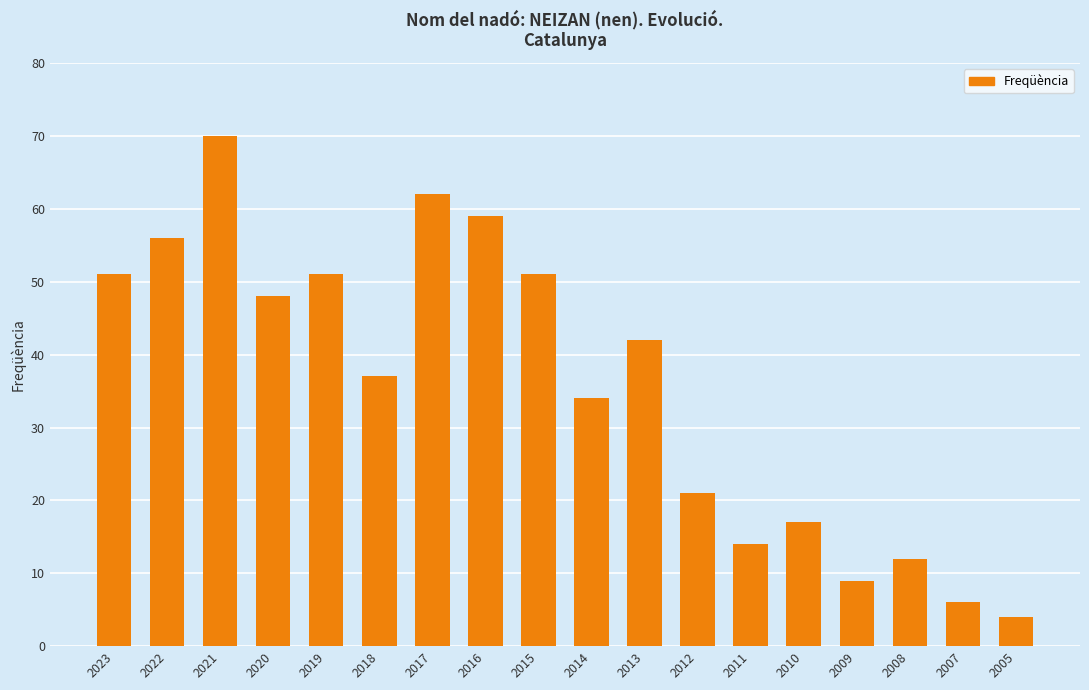

What is the value of the 10th bar from the left?

34